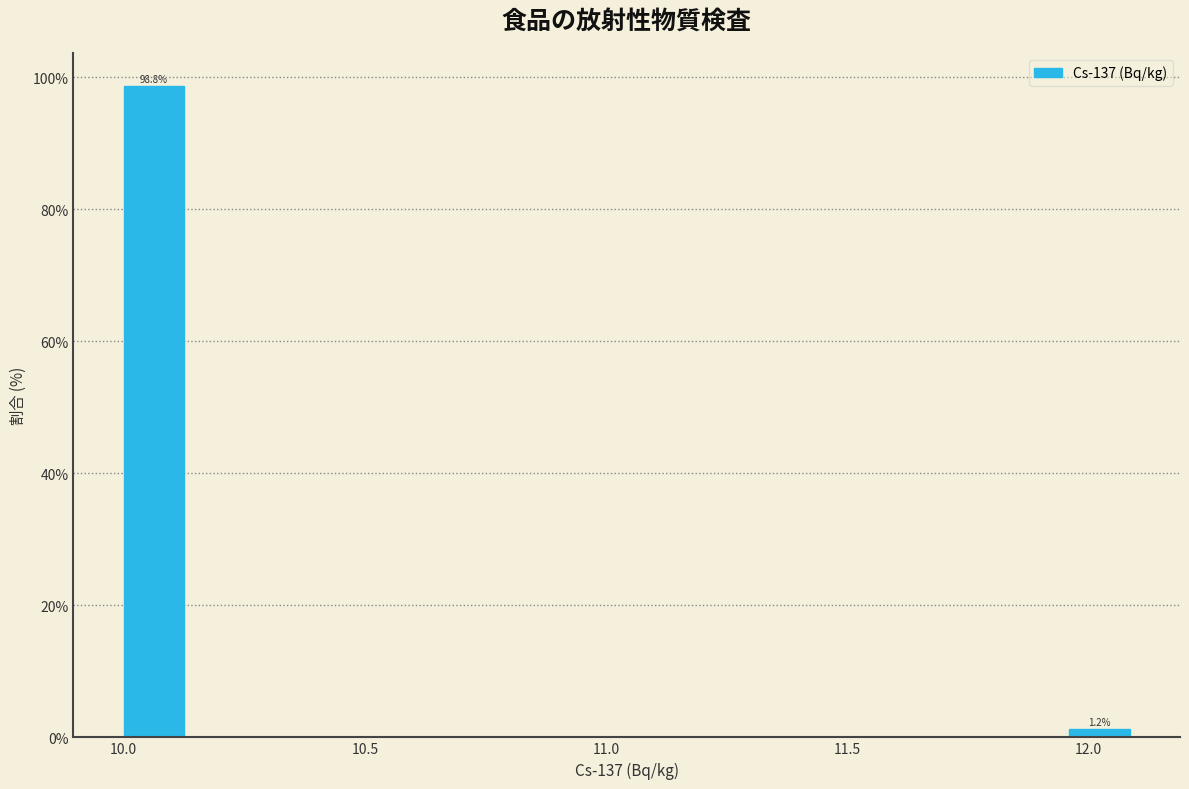

Read against the x-axis, roughly where is the centre of the tallest bar?

10.05